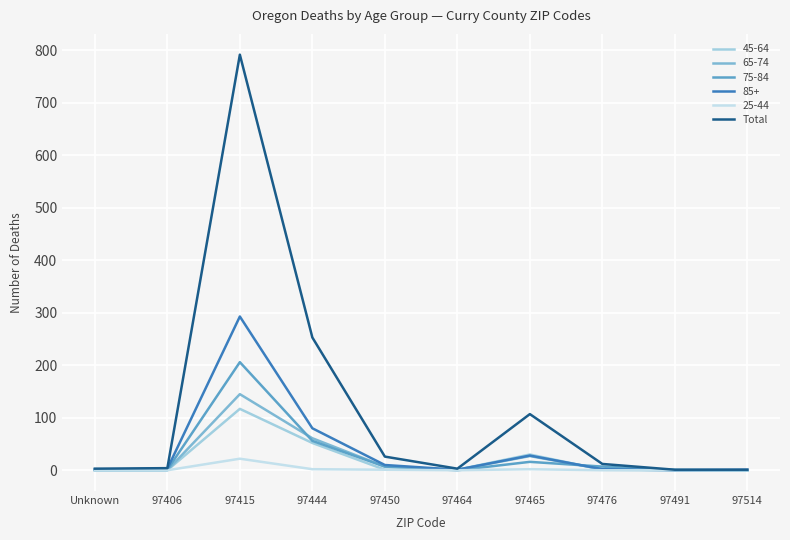

Which category has the highest value across all series?

97415